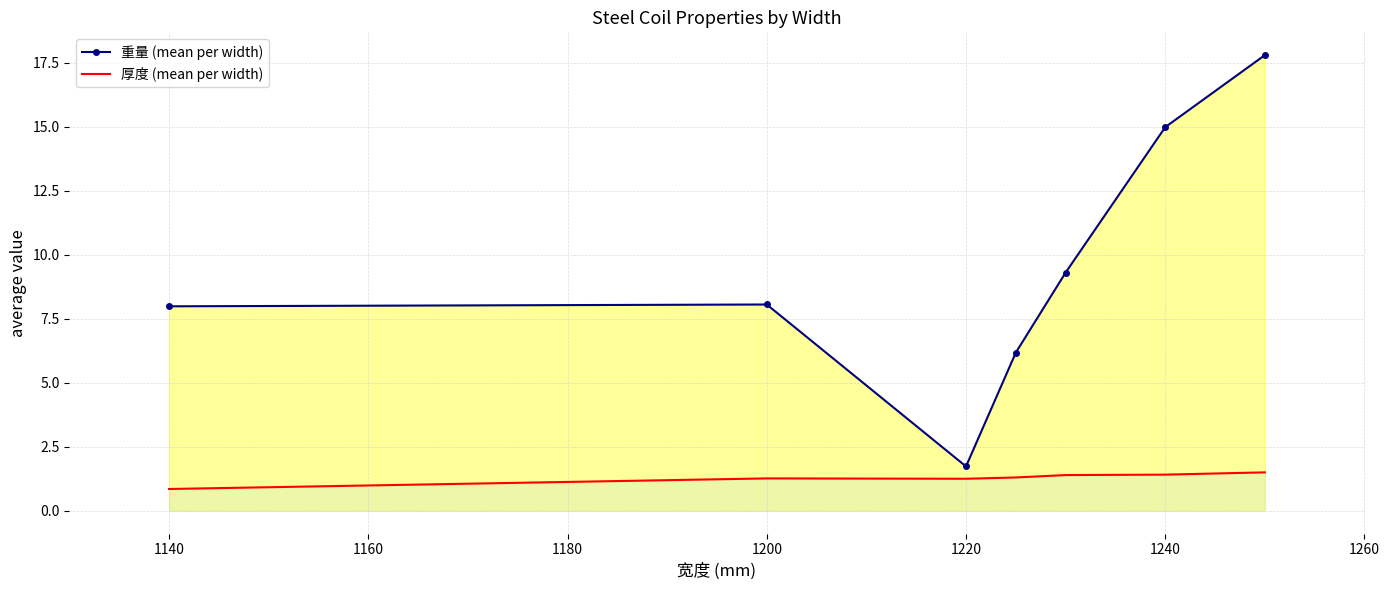

True or false: 厚度 (mean per width) and 重量 (mean per width) cross at least once.

False